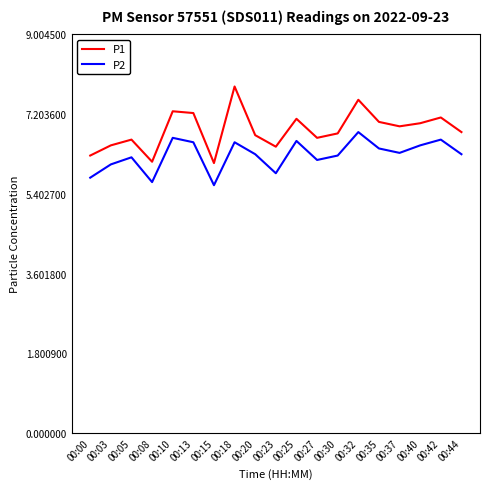

What are all the series names shown in the legend?

P1, P2